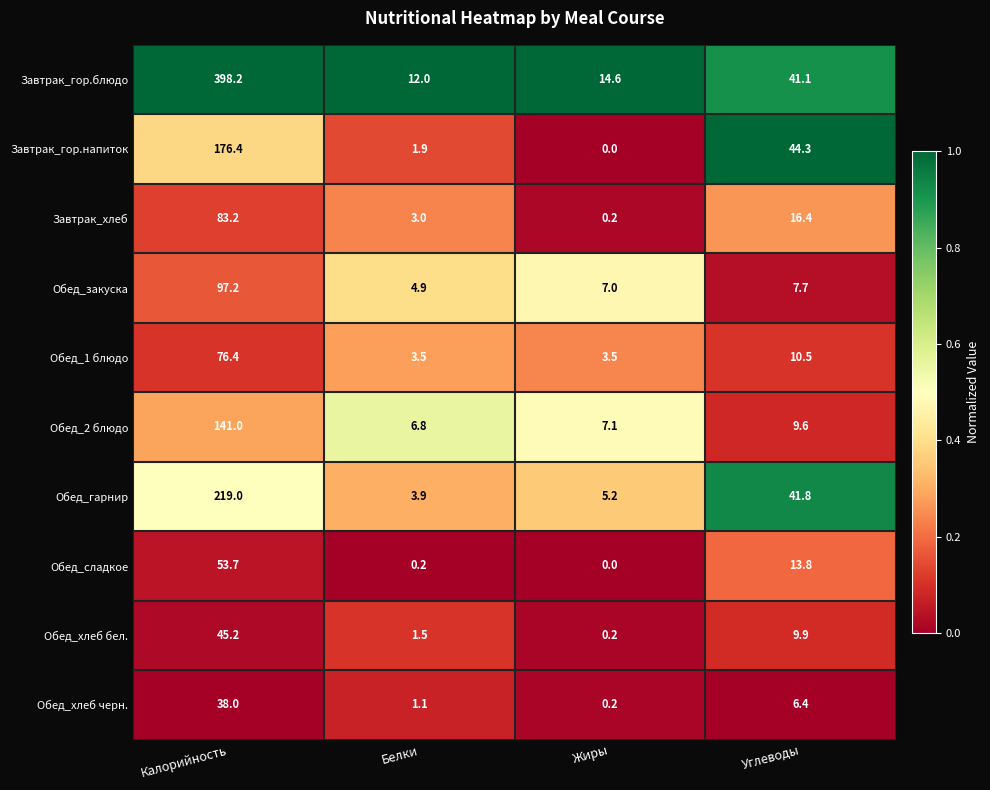

What is the spread (max minus min) of values at Белки?

11.8